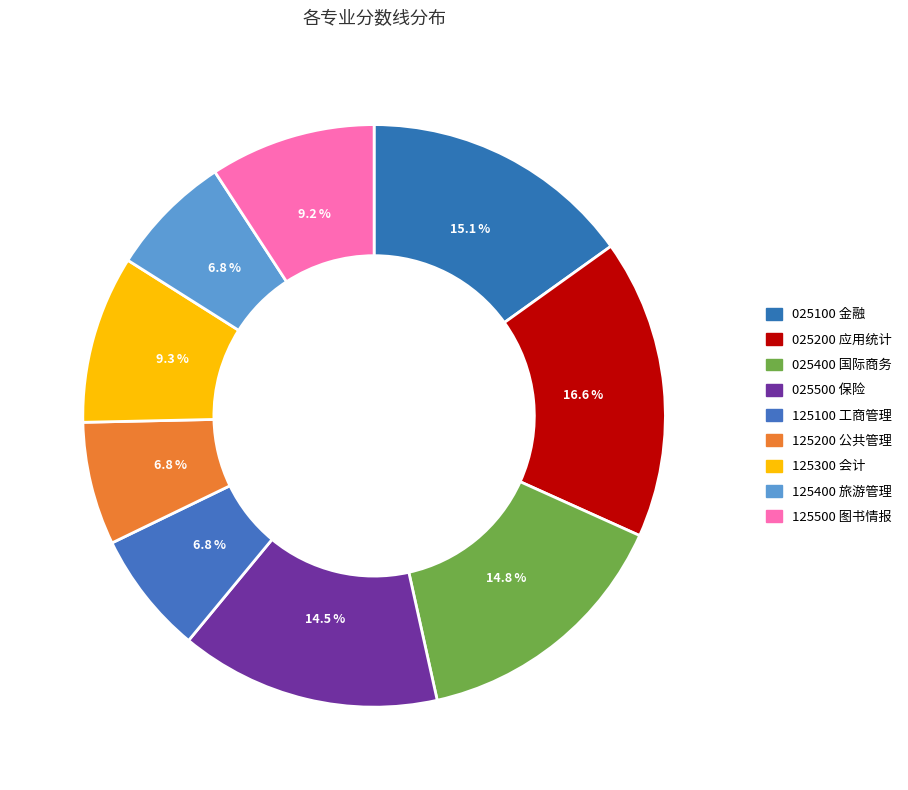

To the nearest percent, what portion does 125500 图书情报 represent?

9%